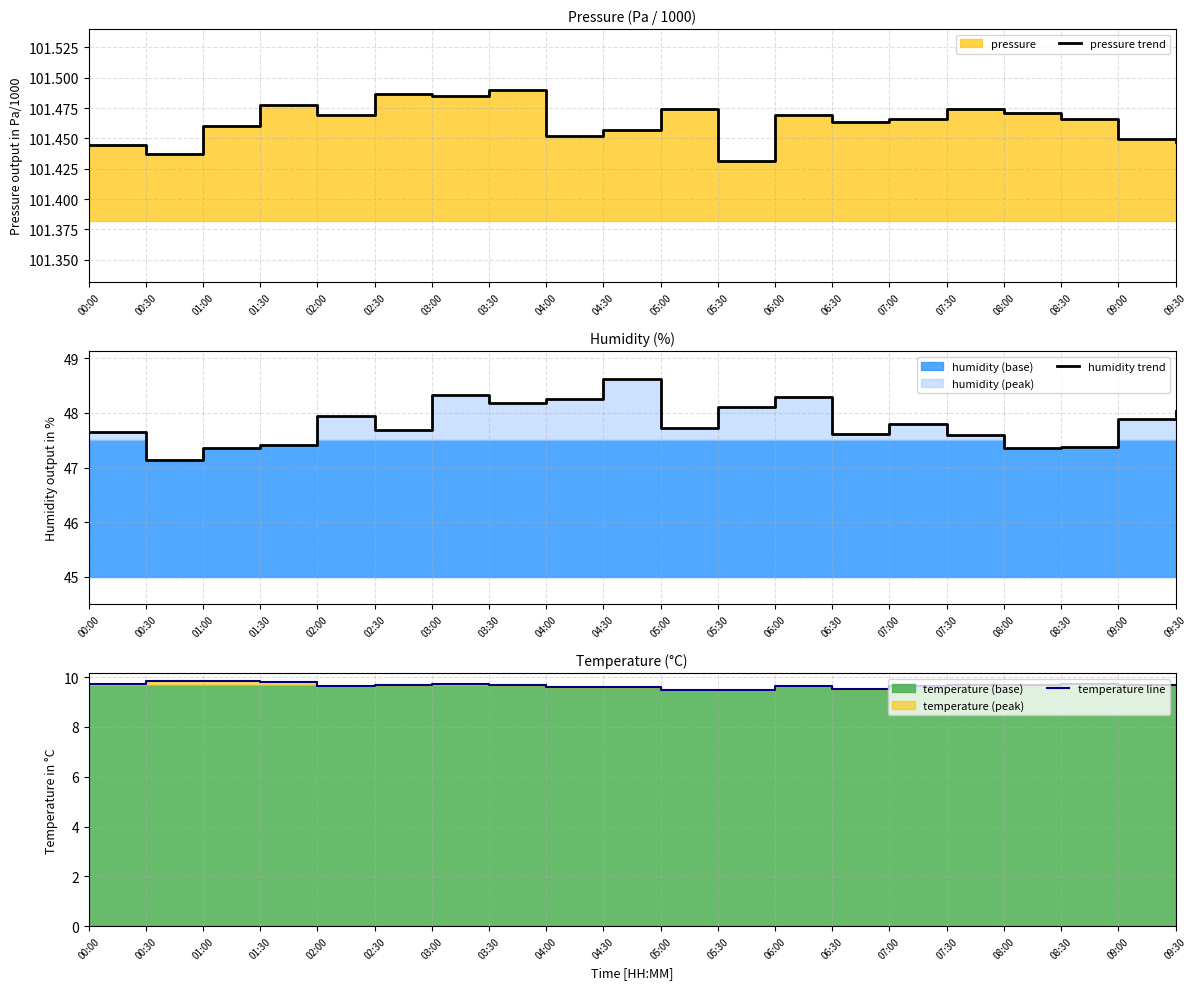

Is the value of pressure trend at 05:30 greater than the value of temperature line at 03:30?

Yes